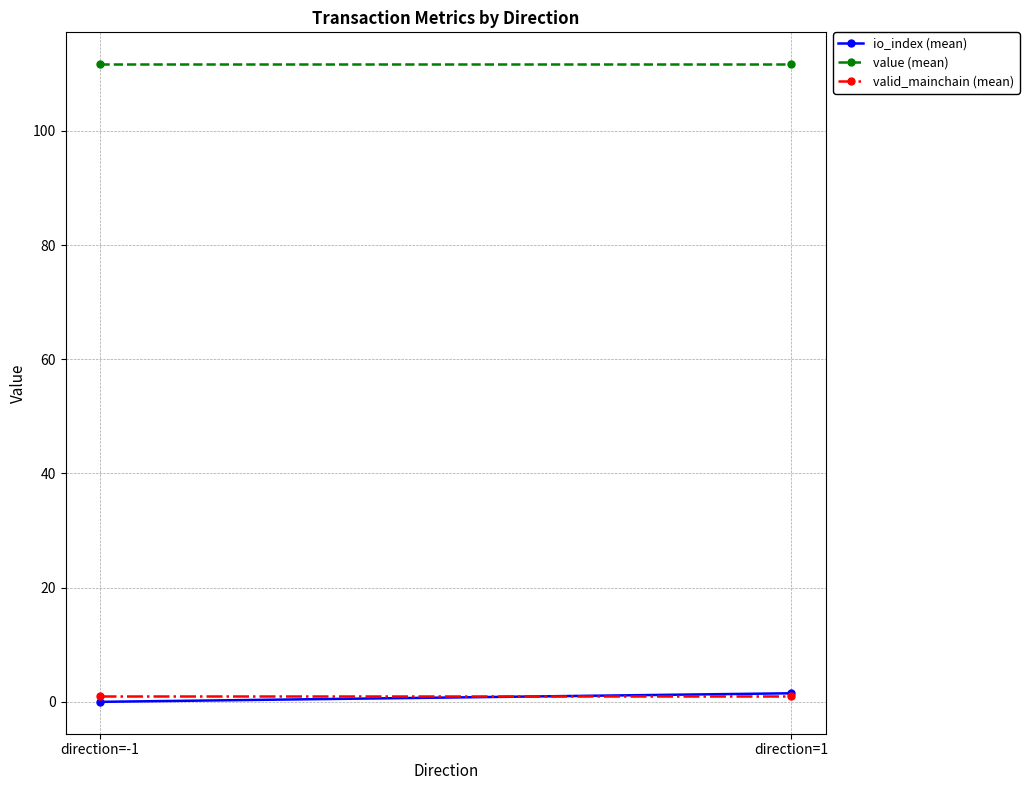

Reading left to right, extract all data points from this chart.

io_index (mean): direction=-1=0.0	direction=1=1.5
value (mean): direction=-1=111.7	direction=1=111.7
valid_mainchain (mean): direction=-1=1.0	direction=1=1.0